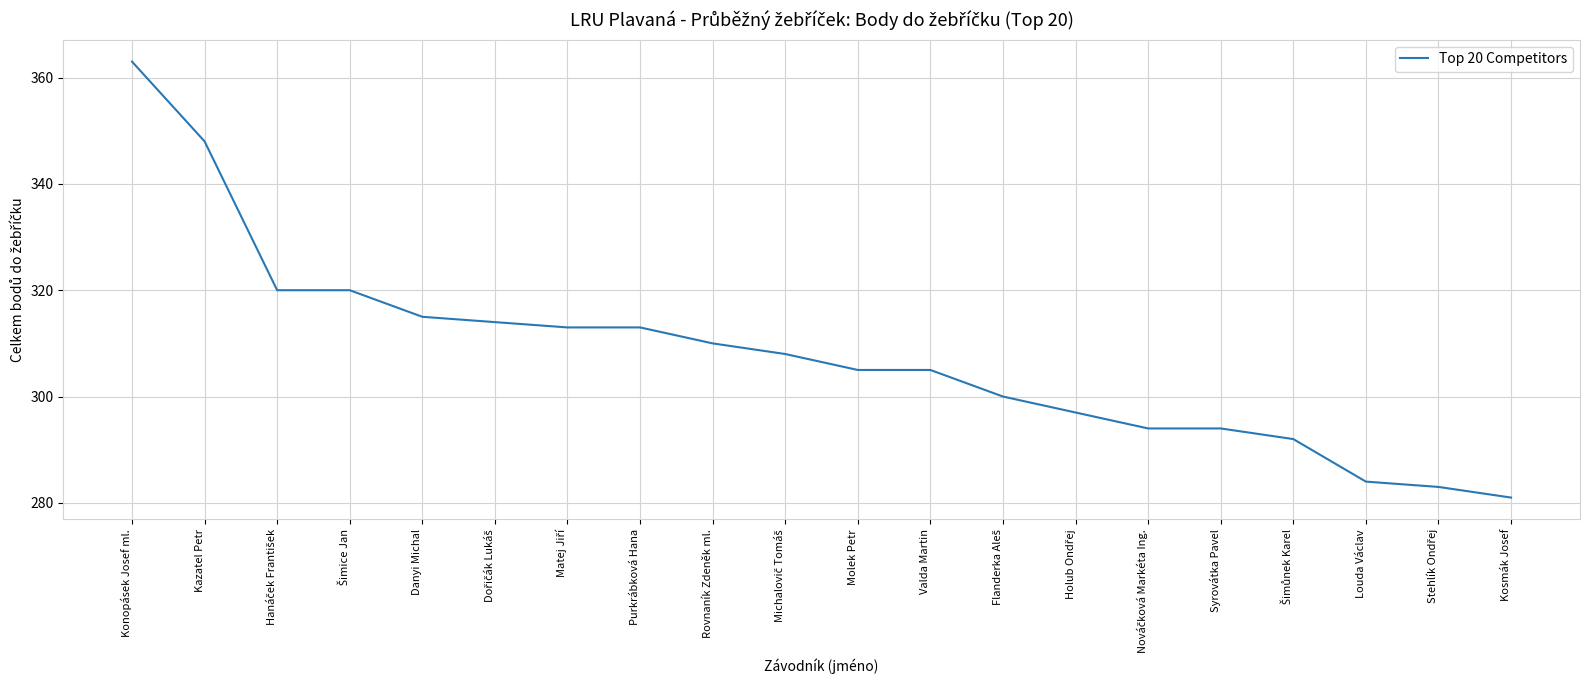

True or false: the data shows 521 at Kazatel Petr.

False